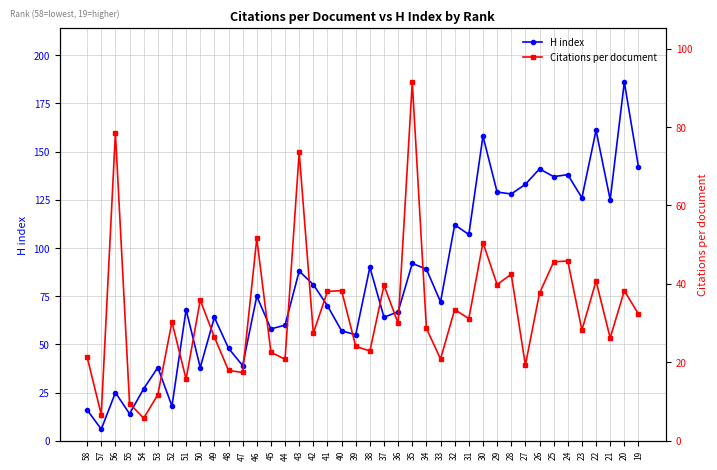

How many intersections are there between H index and Citations per document?

3